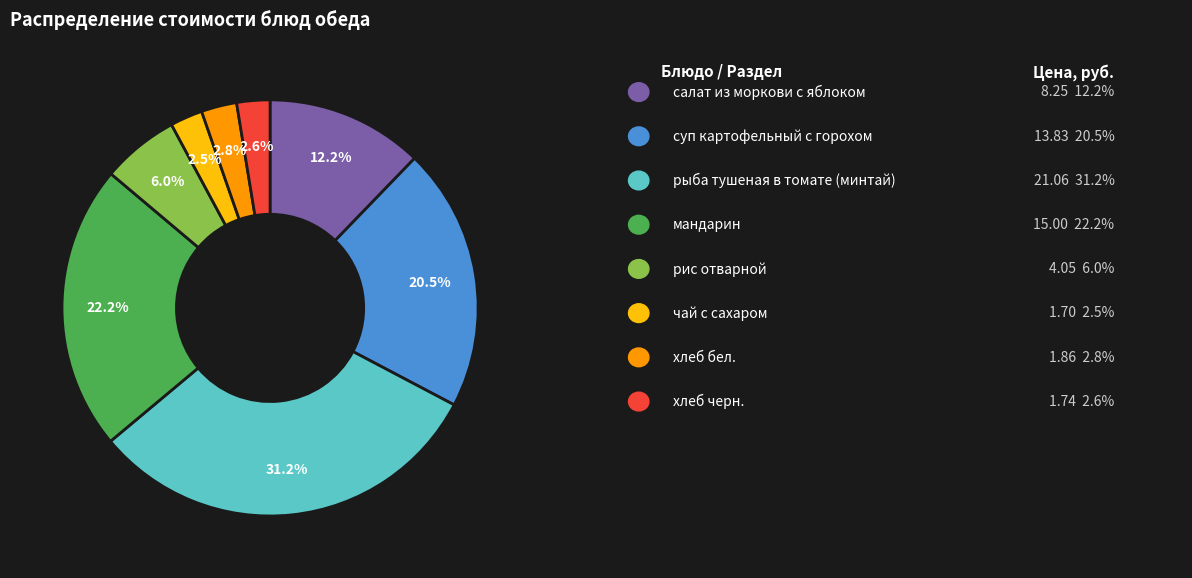

To the nearest percent, what is the average slice percentage?

12%